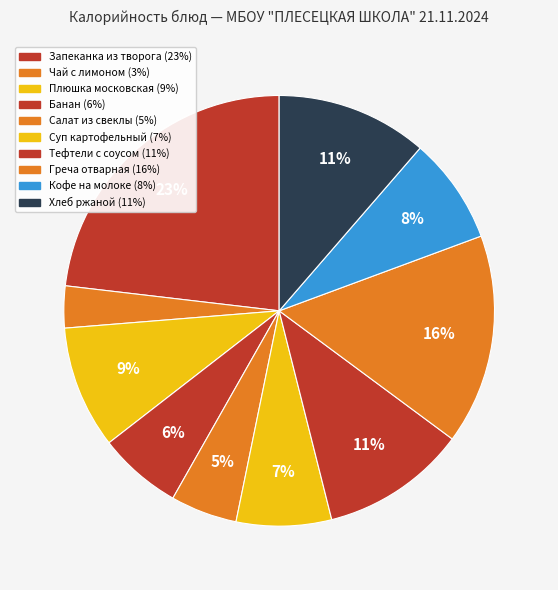

How many segments does this pie chart have?

10